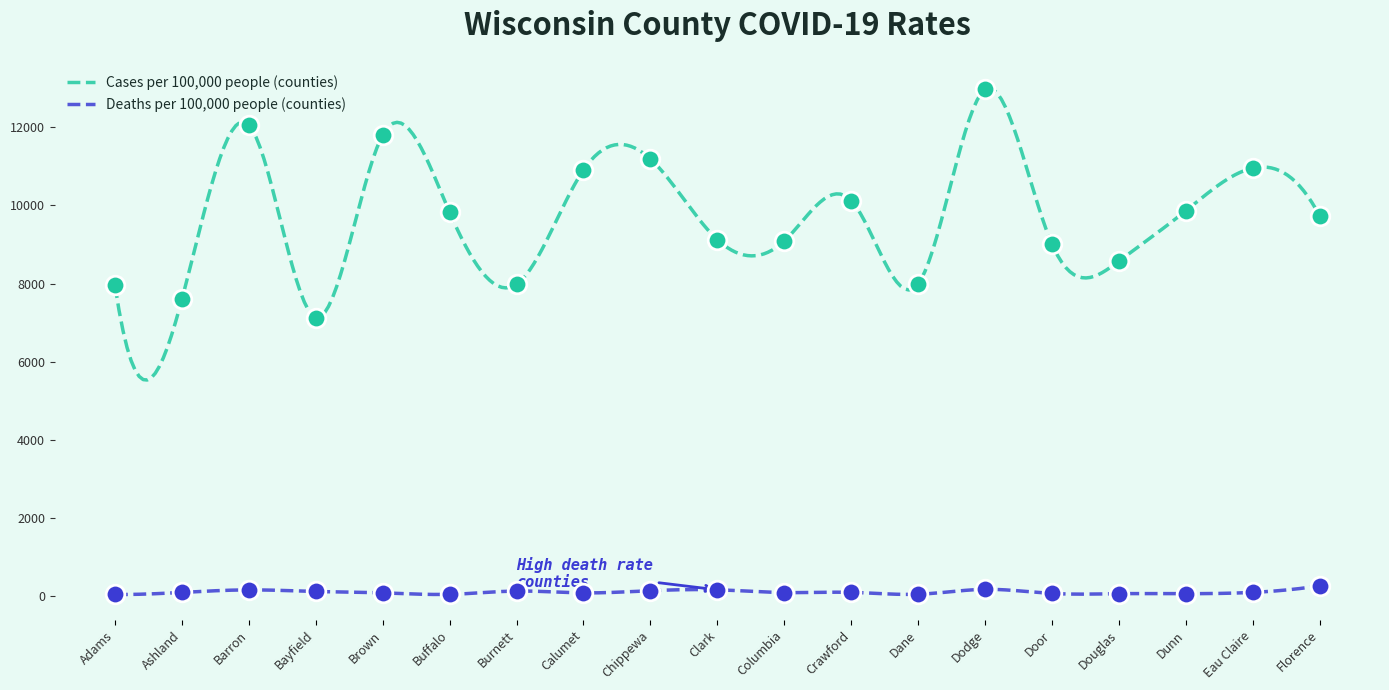

What are all the series names shown in the legend?

Cases per 100,000 people (counties), Deaths per 100,000 people (counties)